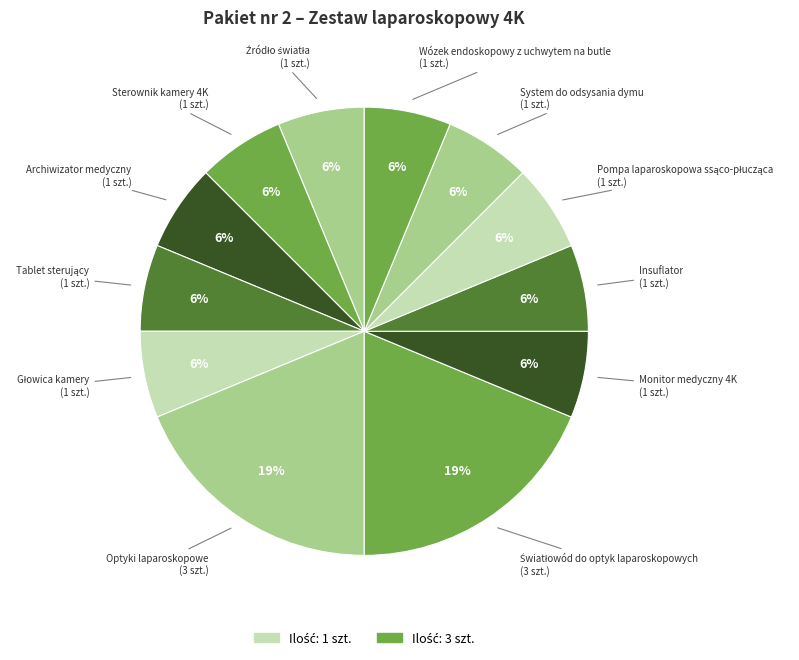

Which has a higher value, Optyki laparoskopowe or Wózek endoskopowy z uchwytem na butle?

Optyki laparoskopowe